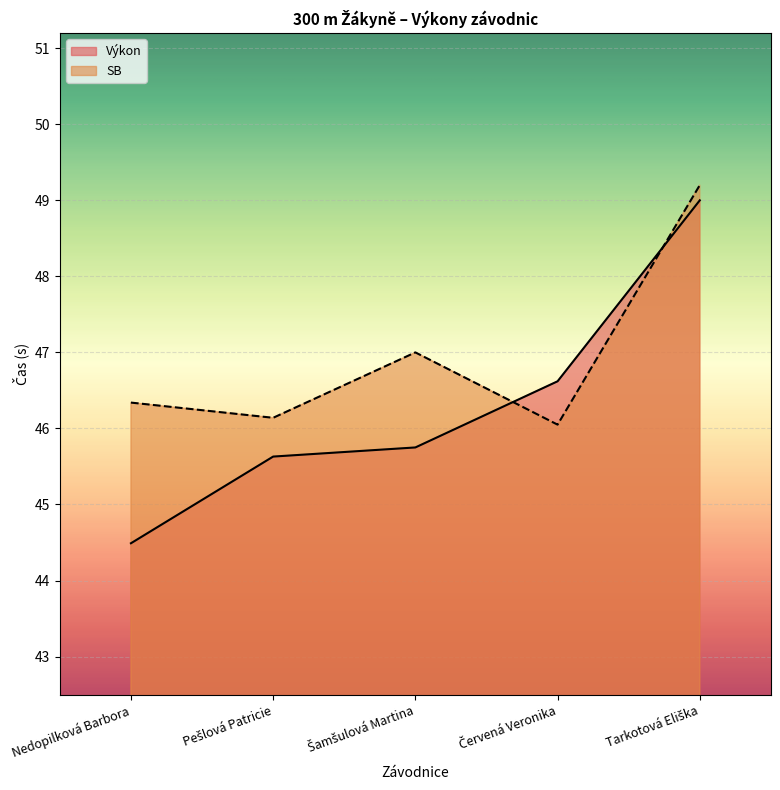

Which series changed the most between Šamšulová Martina and Tarkotová Eliška?

Výkon